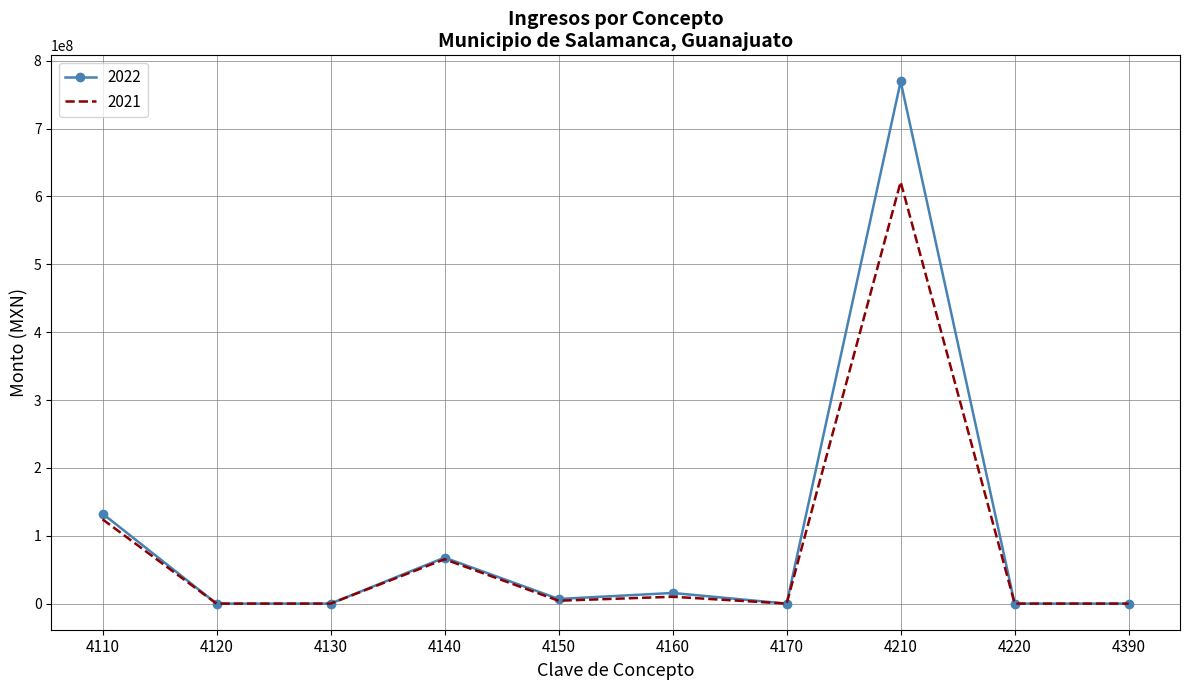

Which series has the widest spread of values?

2022